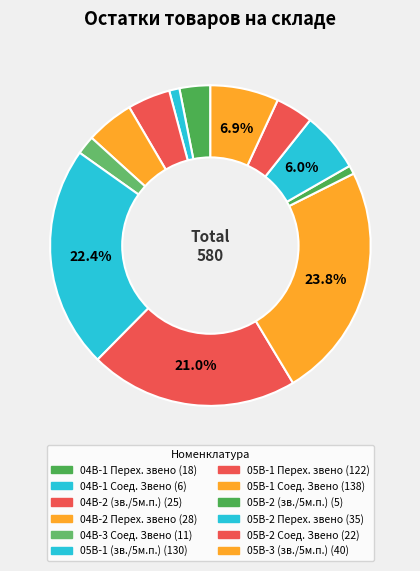

Which category has the smallest portion of the pie?

05B-2 (зв./5м.п.)